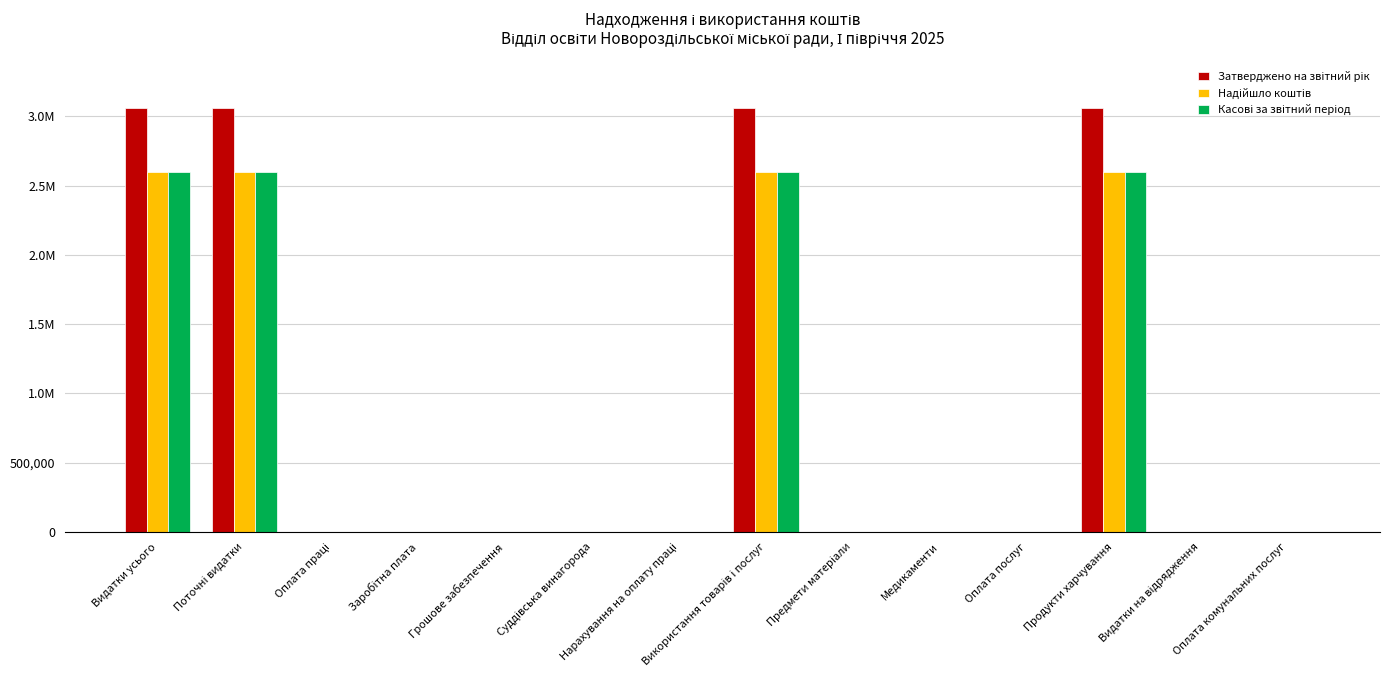

List the series in order of their peak value, lowest first.

Надійшло коштів, Касові за звітний період, Затверджено на звітний рік